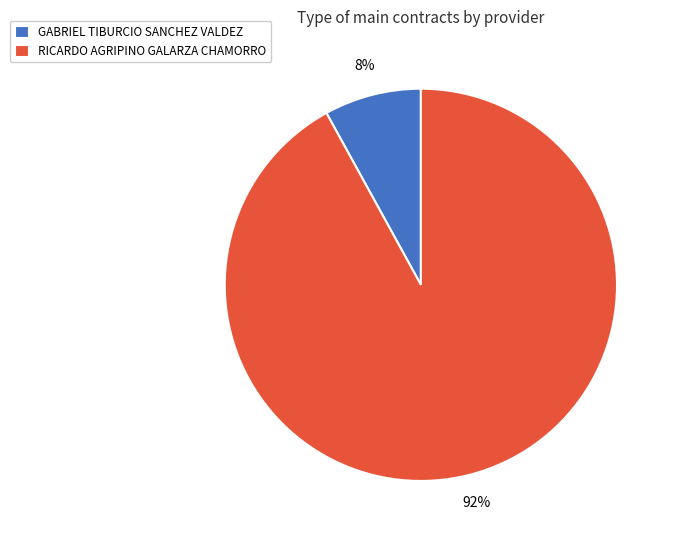

To the nearest percent, what is the difference between the largest and smallest slice percentages?

84%